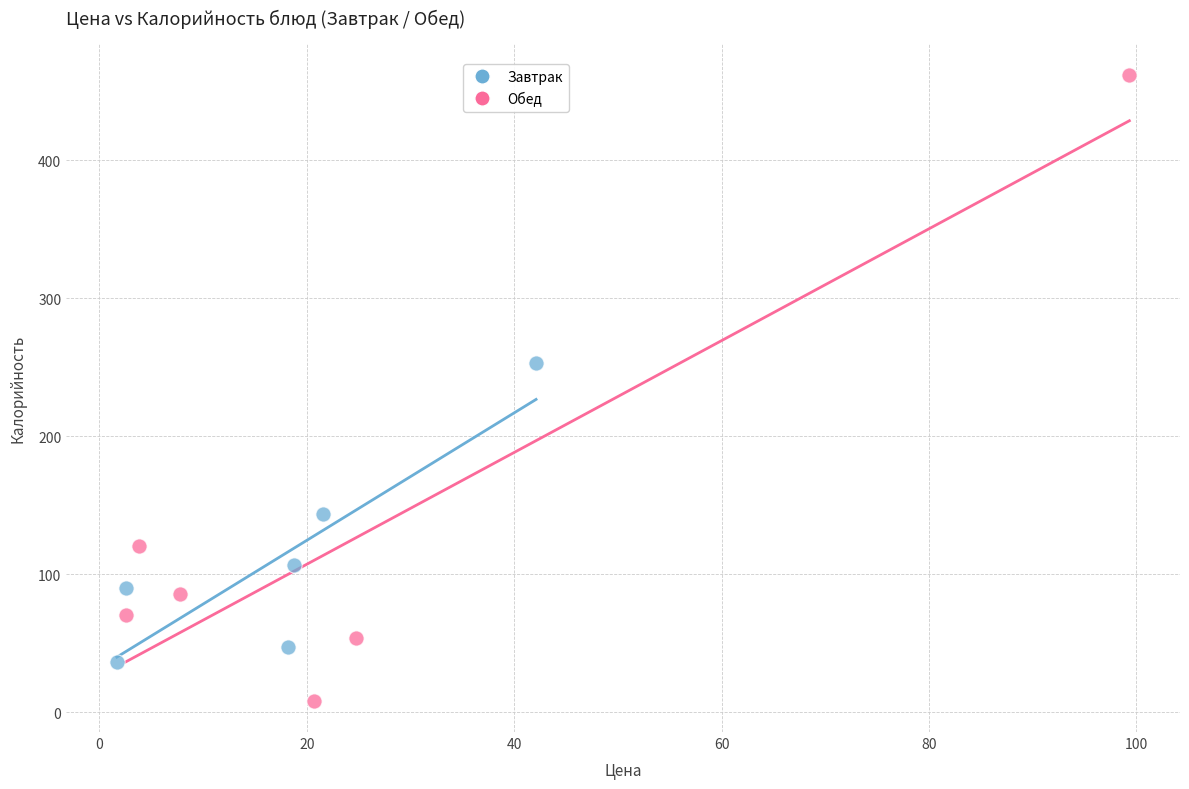

What are all the series names shown in the legend?

Завтрак, Обед